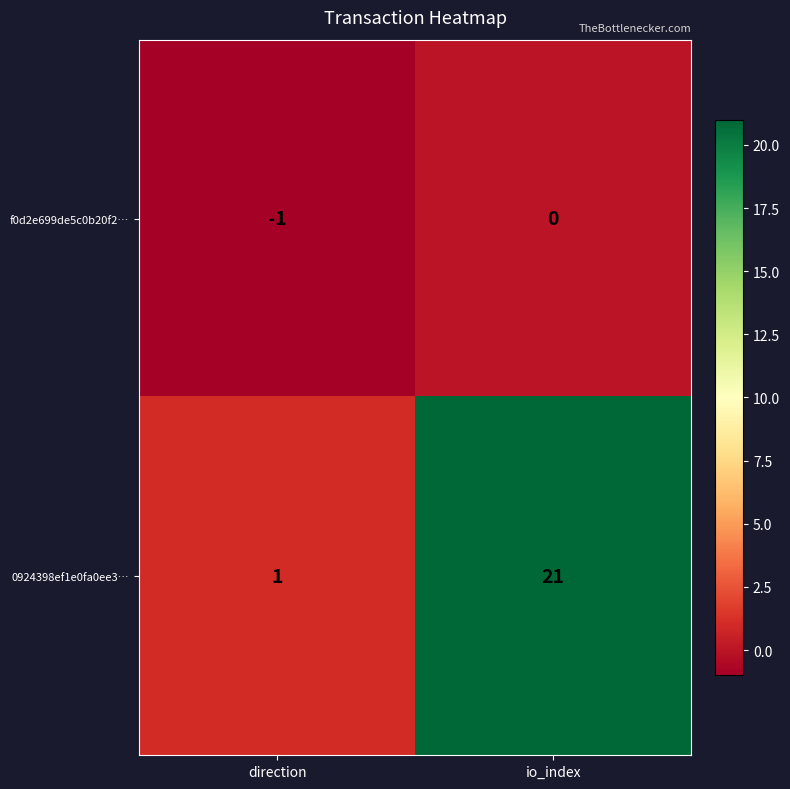

Rank the series at io_index from highest to lowest value.

0924398ef1e0fa0ee3…, f0d2e699de5c0b20f2…